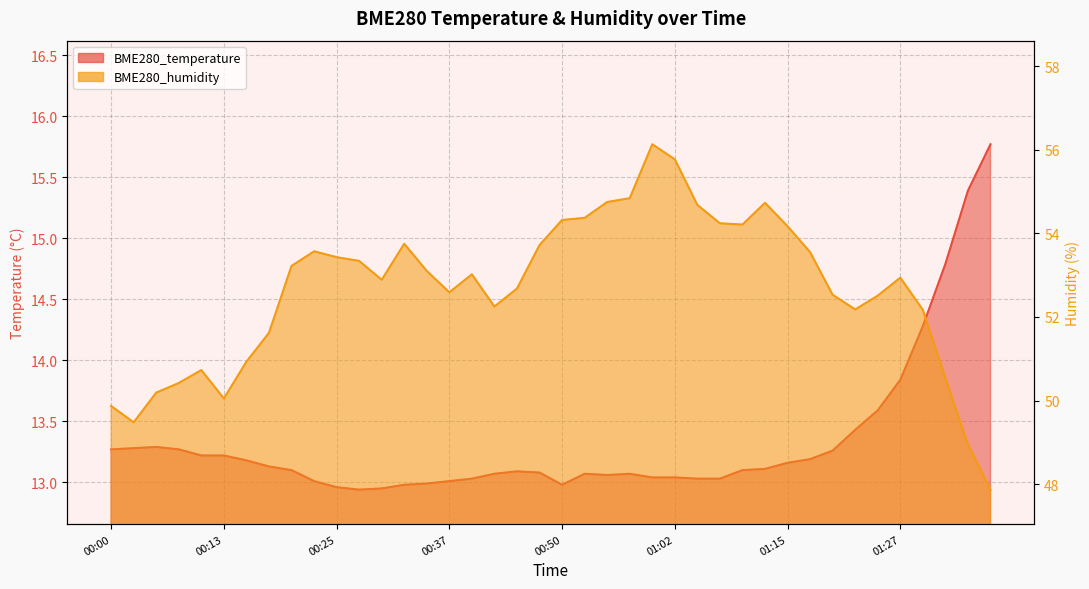

What is the minimum value shown in the chart?

12.9